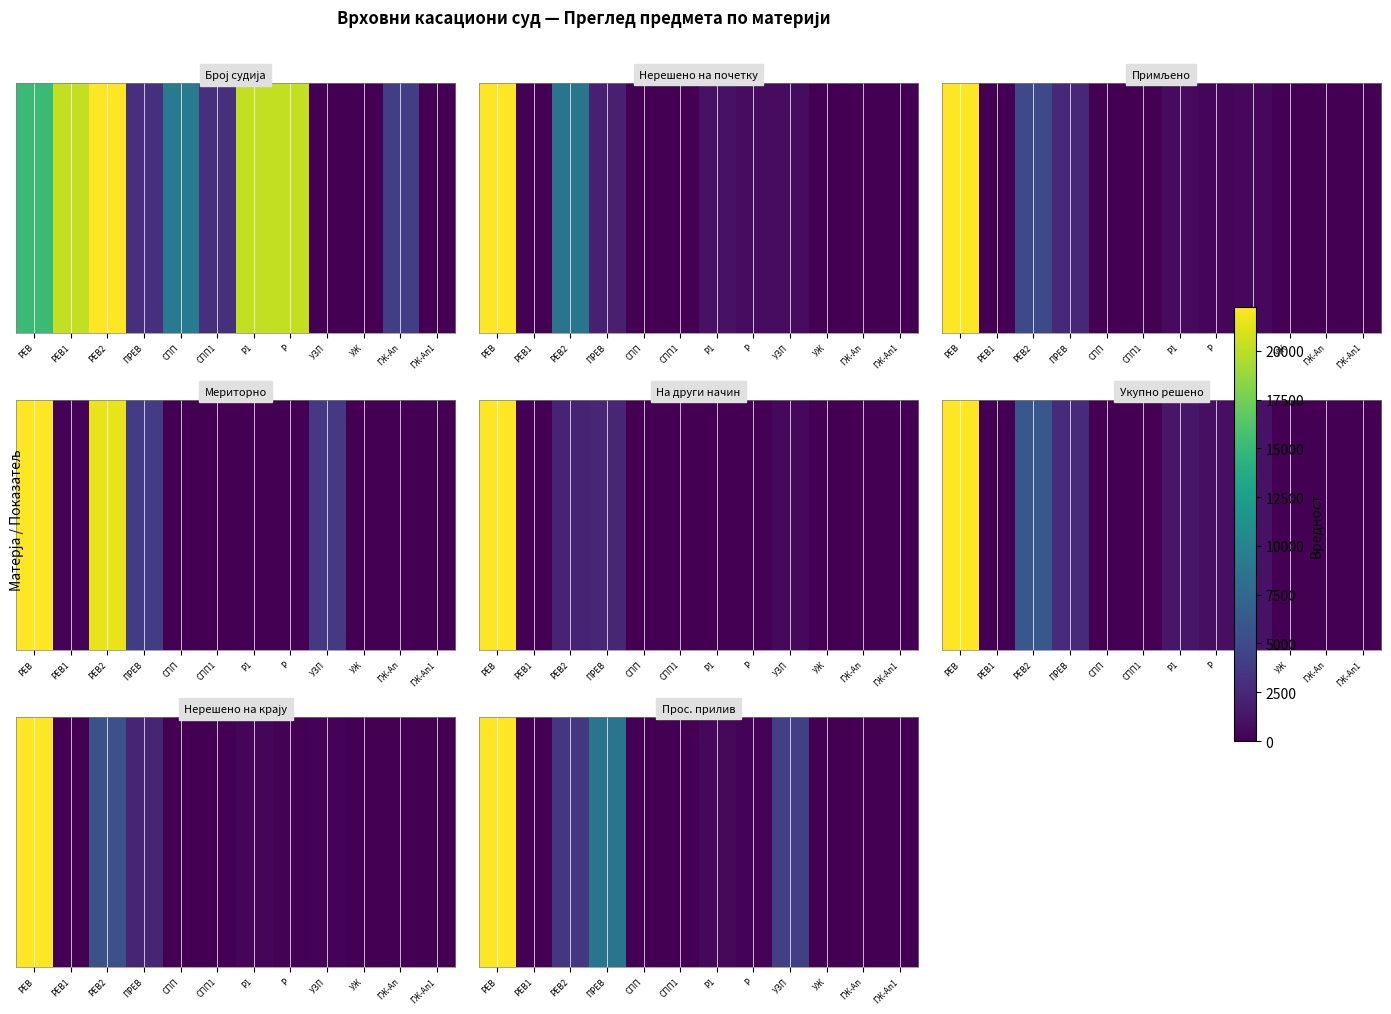

Between ГЖ-Ап and РЕВ2, which is larger?

РЕВ2